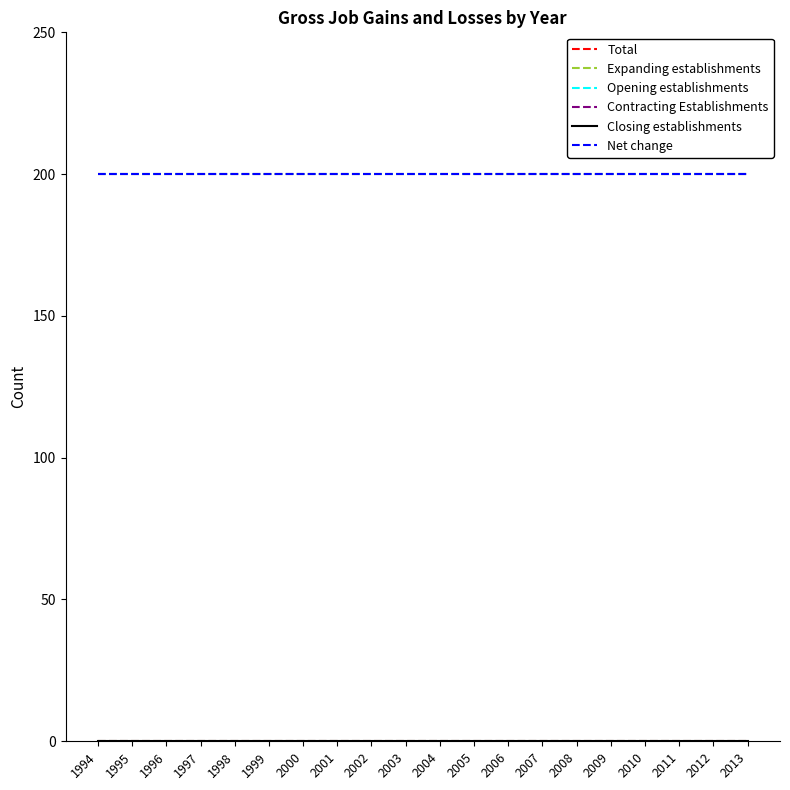

Which series has the largest range (max minus min)?

Total